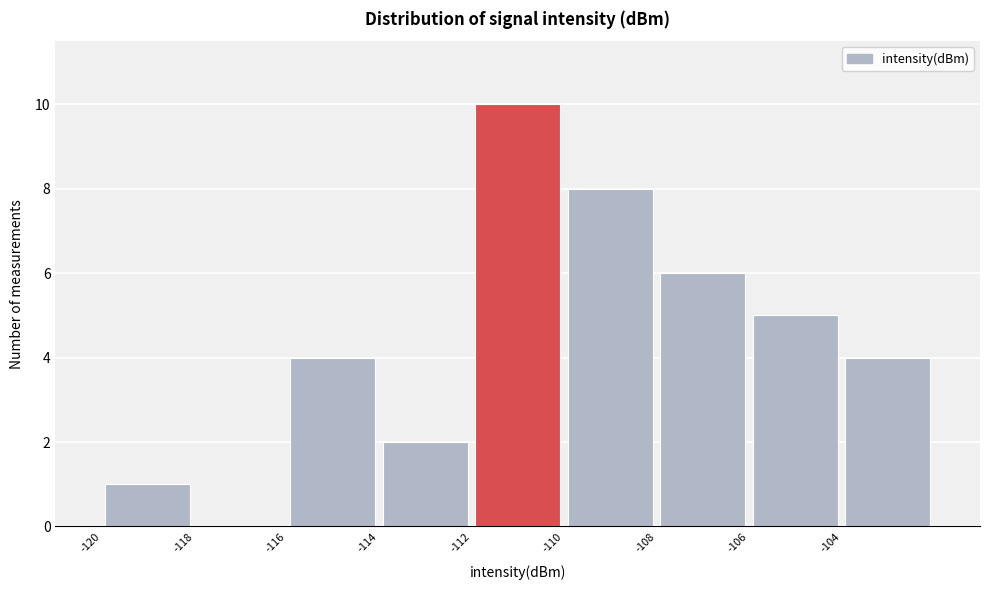

Which range on the x-axis has the tallest bar?

-112 to -110